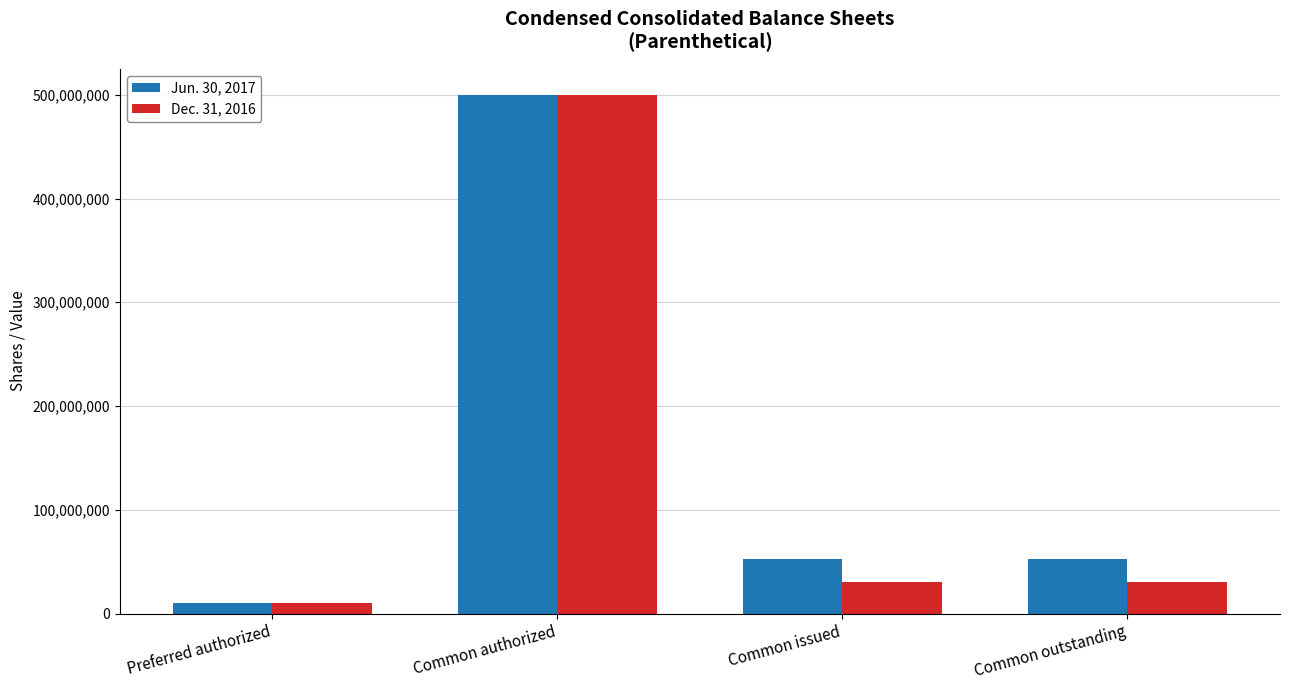

At which label does Jun. 30, 2017 first exceed 52268443?

Common authorized